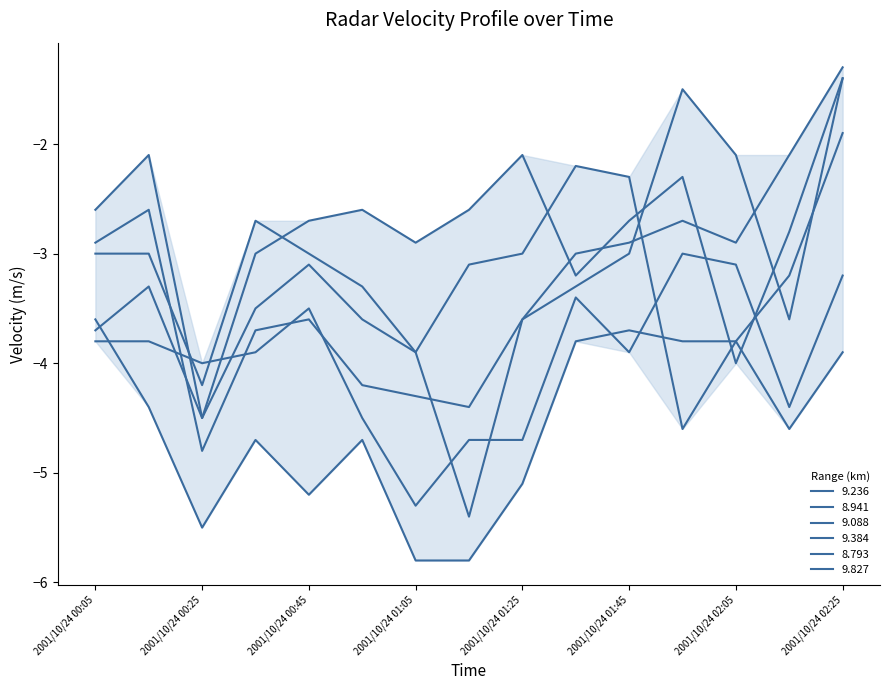

Which series has the largest range (max minus min)?

9.236